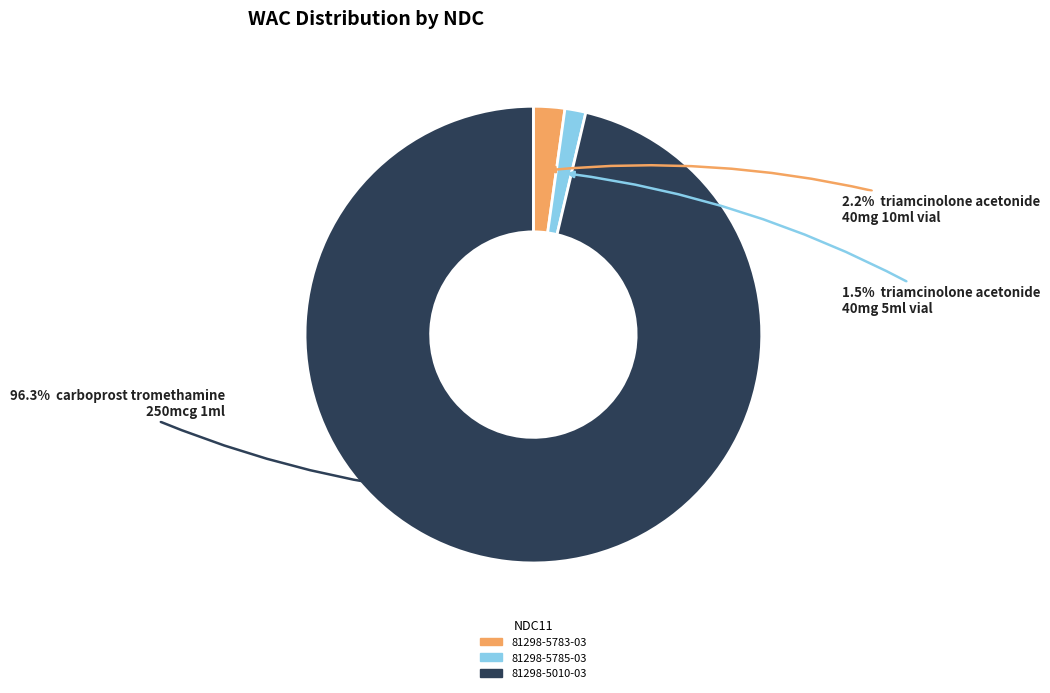

To the nearest percent, what is the combined percentage of 81298-5785-03 and 81298-5010-03?

98%